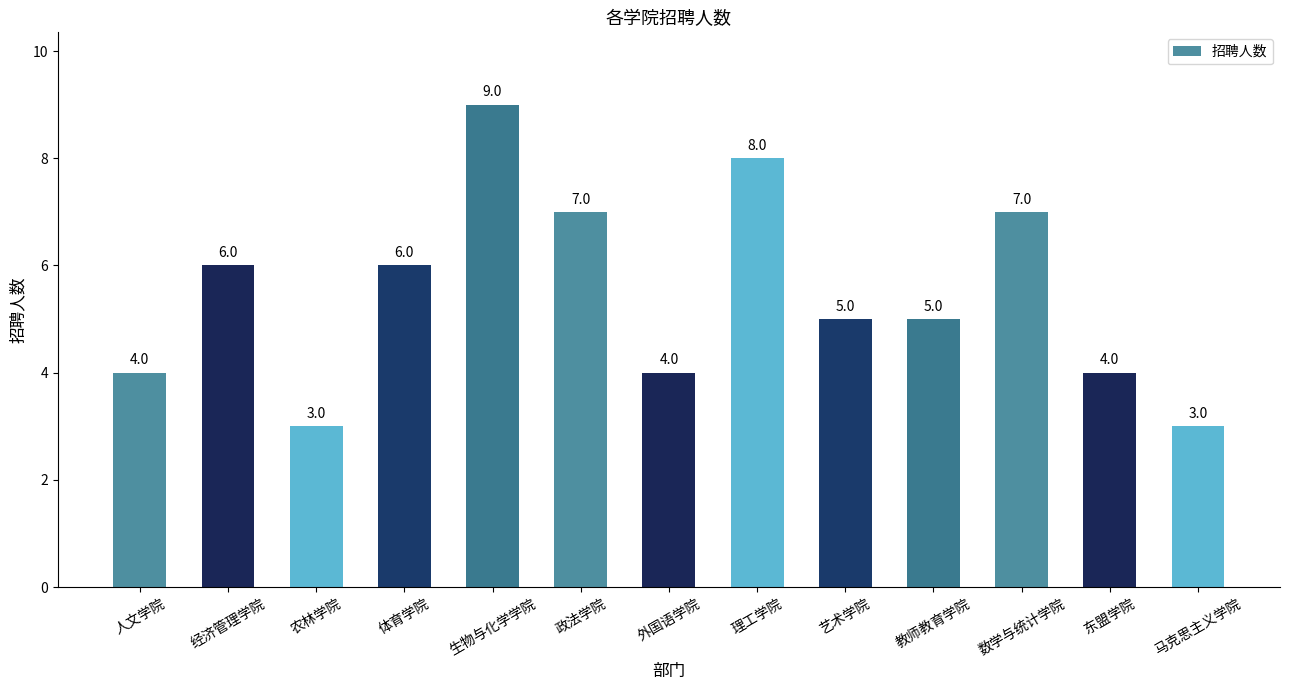

Reading left to right, extract all data points from this chart.

人文学院=4	经济管理学院=6	农林学院=3	体育学院=6	生物与化学学院=9	政法学院=7	外国语学院=4	理工学院=8	艺术学院=5	教师教育学院=5	数学与统计学院=7	东盟学院=4	马克思主义学院=3